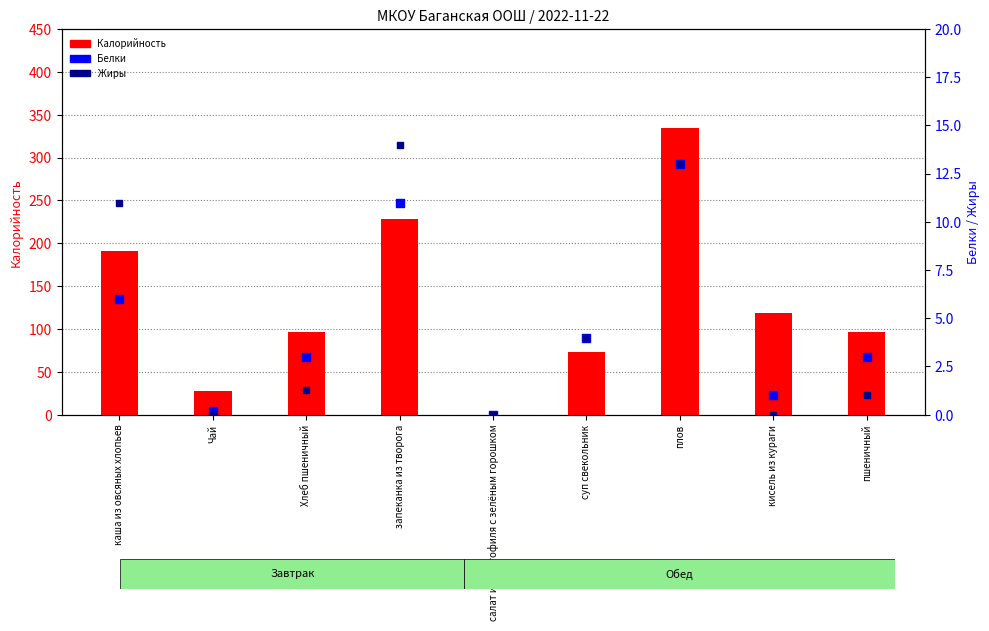

Which series has the largest Y range (max minus min)?

Калорийность